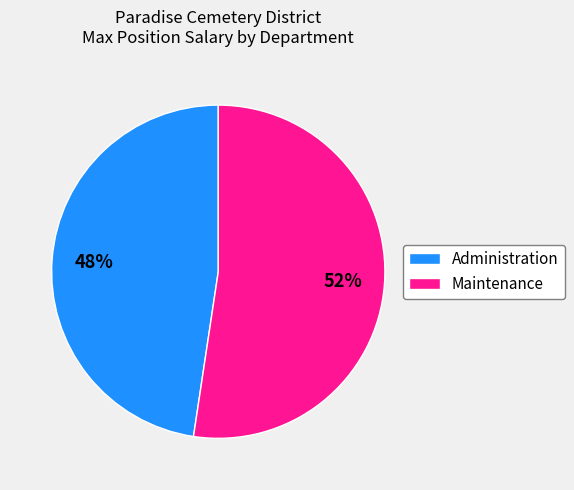

Rank the categories by value from lowest to highest.

Administration, Maintenance